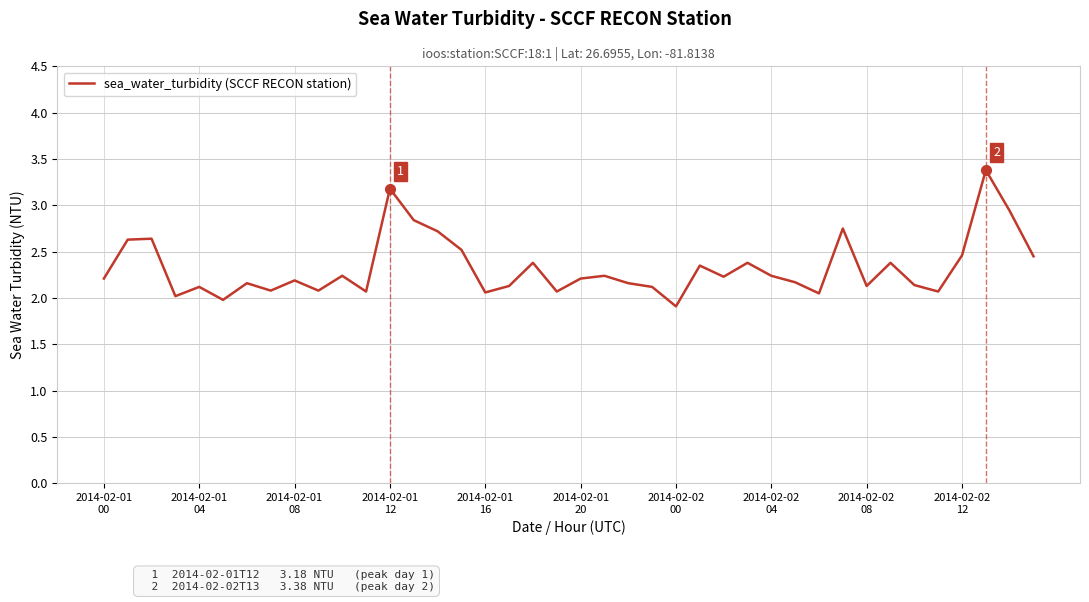

How many distinct data groups are displayed?

1